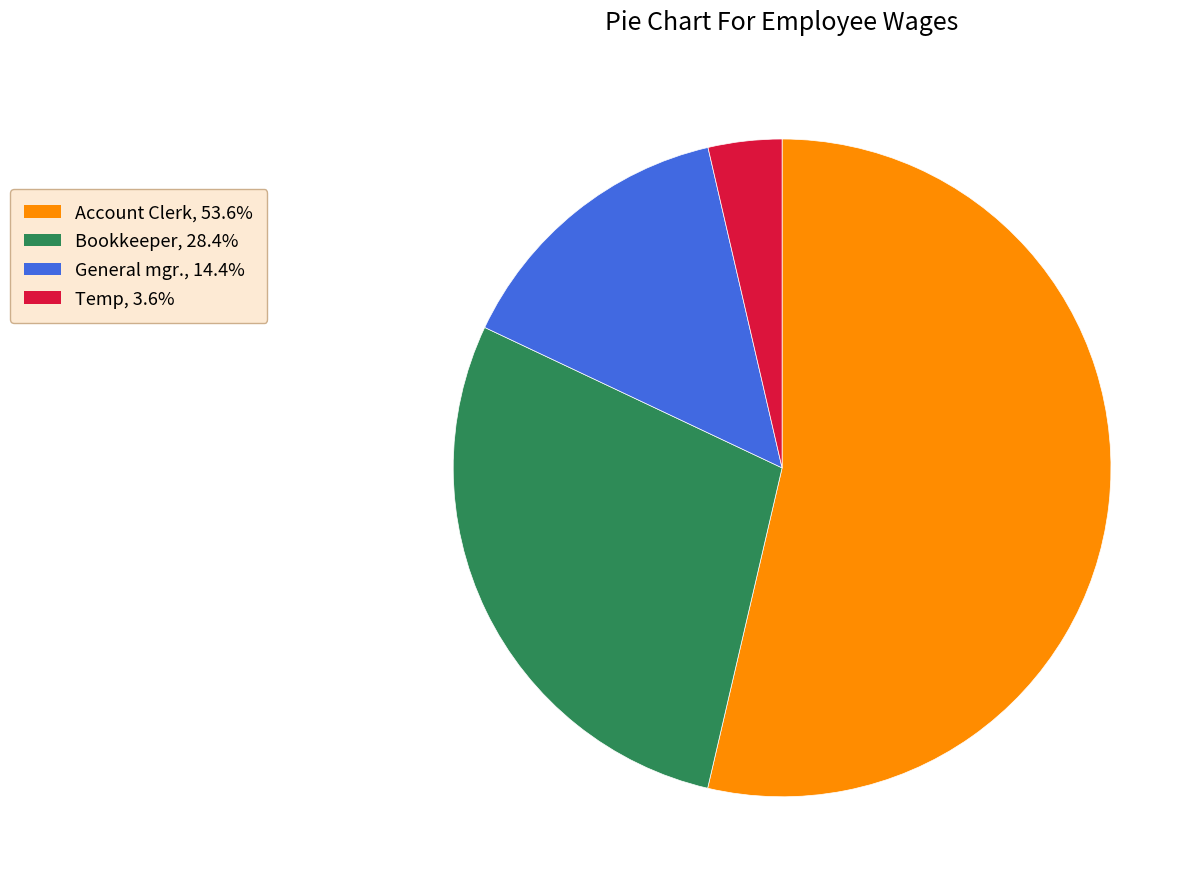

Do General mgr. and Account Clerk together represent more than half of the pie?

Yes